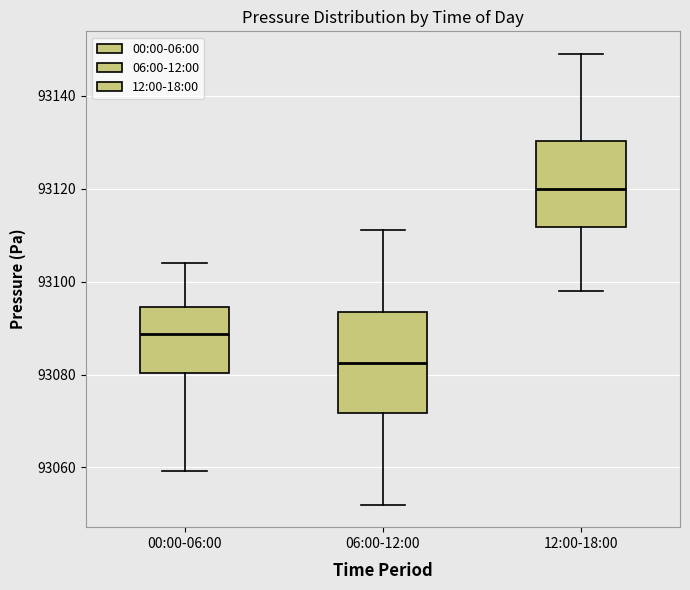

Which box is the tallest, from its lower edge to its upper edge?

06:00-12:00